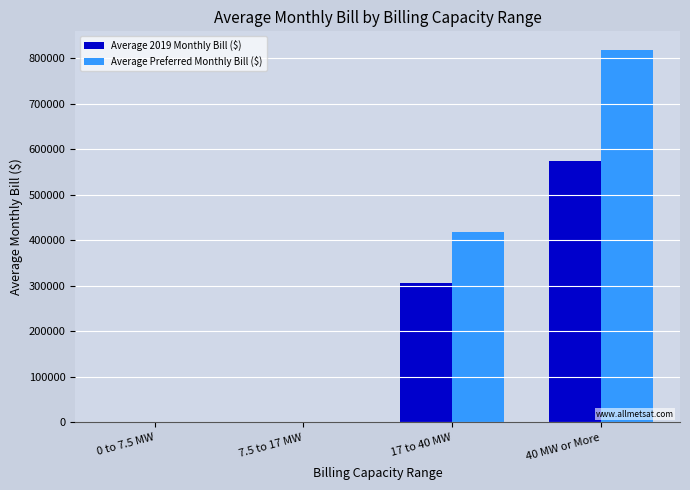

What is the sum of the Average 2019 Monthly Bill ($) values at 40 MW or More and 0 to 7.5 MW?

575125.9